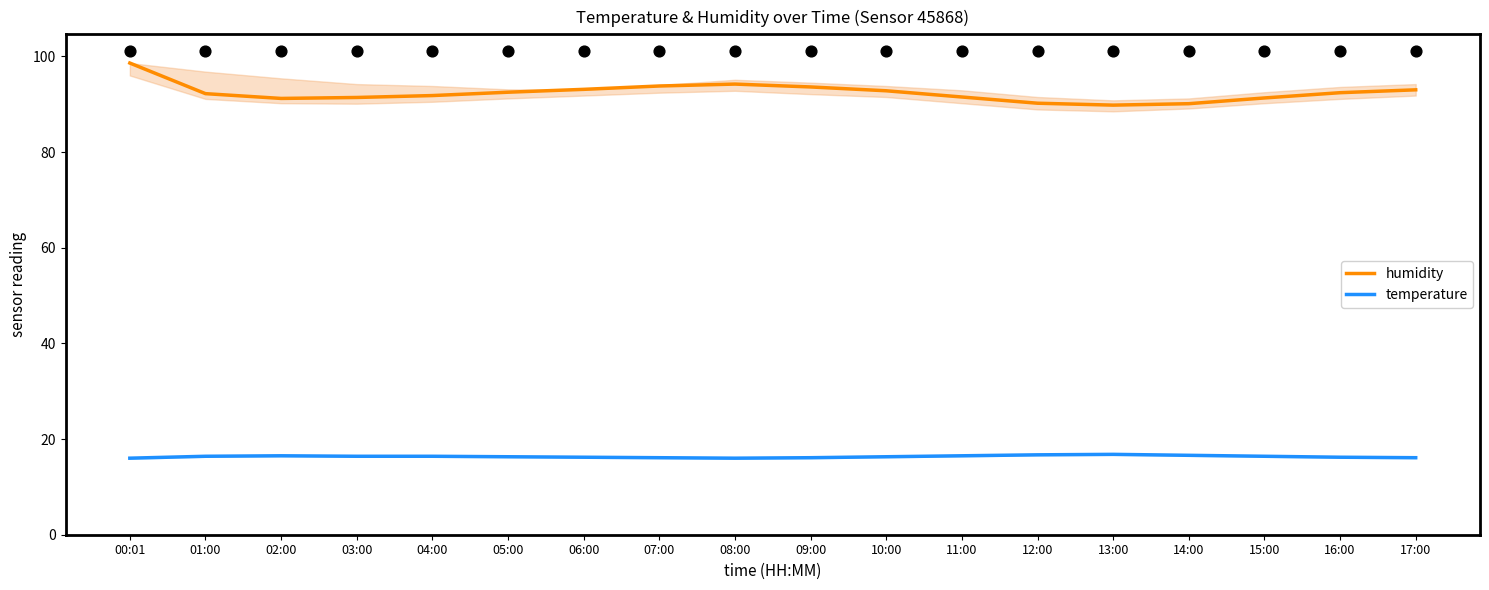

Which series reaches the minimum Y coordinate?

temperature